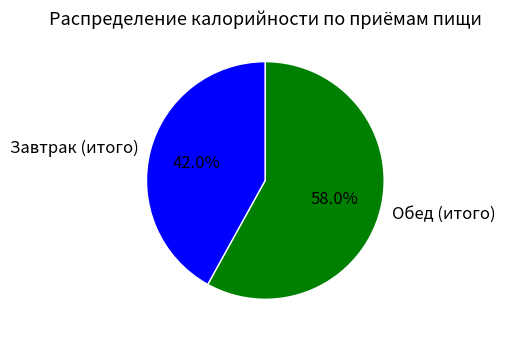

What is the majority slice?

Обед (итого)